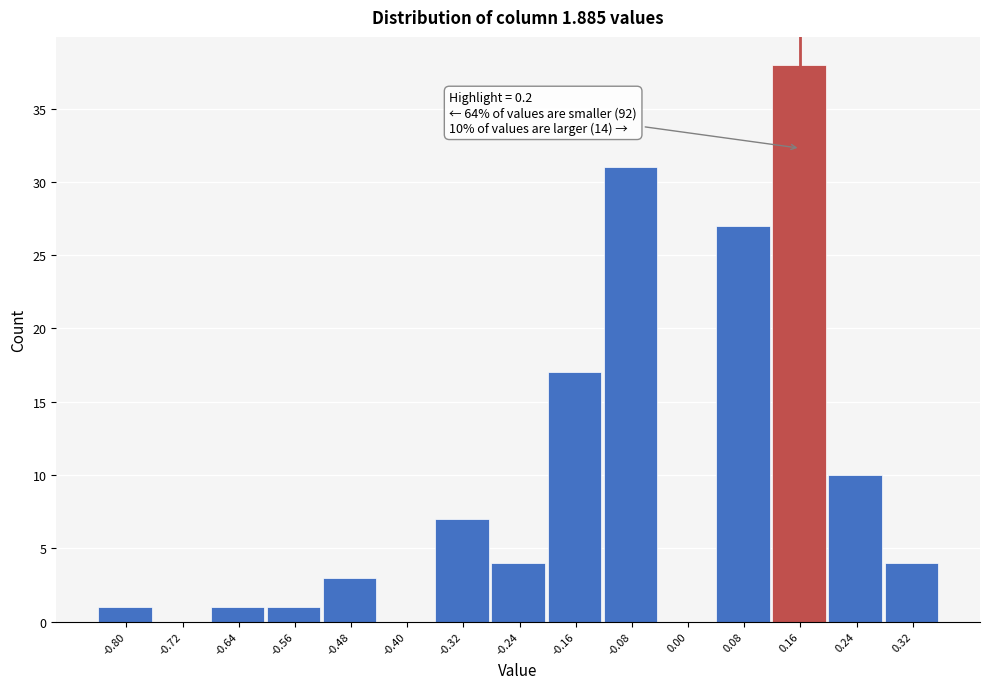

Reading left to right, transcribe all the data shown in this chart.

-0.80=1	-0.72=0	-0.64=1	-0.56=1	-0.48=3	-0.40=0	-0.32=7	-0.24=4	-0.16=17	-0.08=31	0.00=0	0.08=27	0.16=38	0.24=10	0.32=4